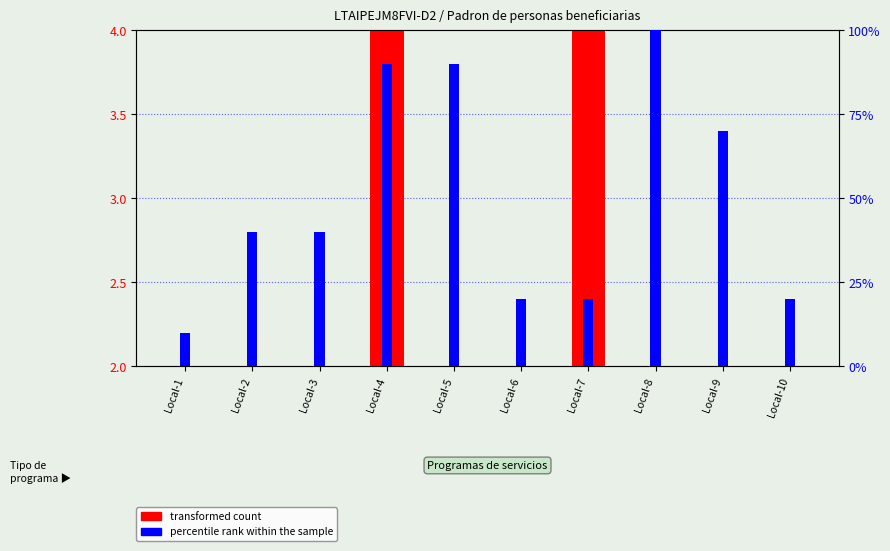

What are all the series names shown in the legend?

transformed count, percentile rank within the sample